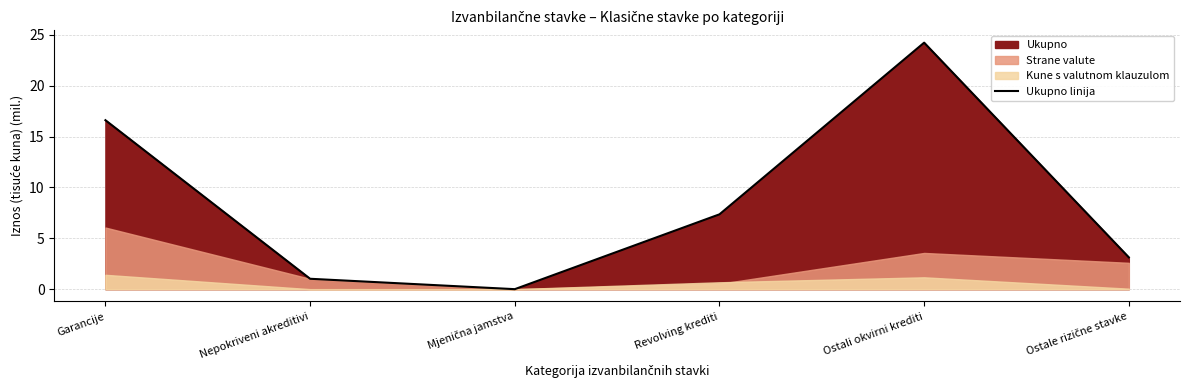

At which category does the data reach its first local peak?

Ostali okvirni krediti